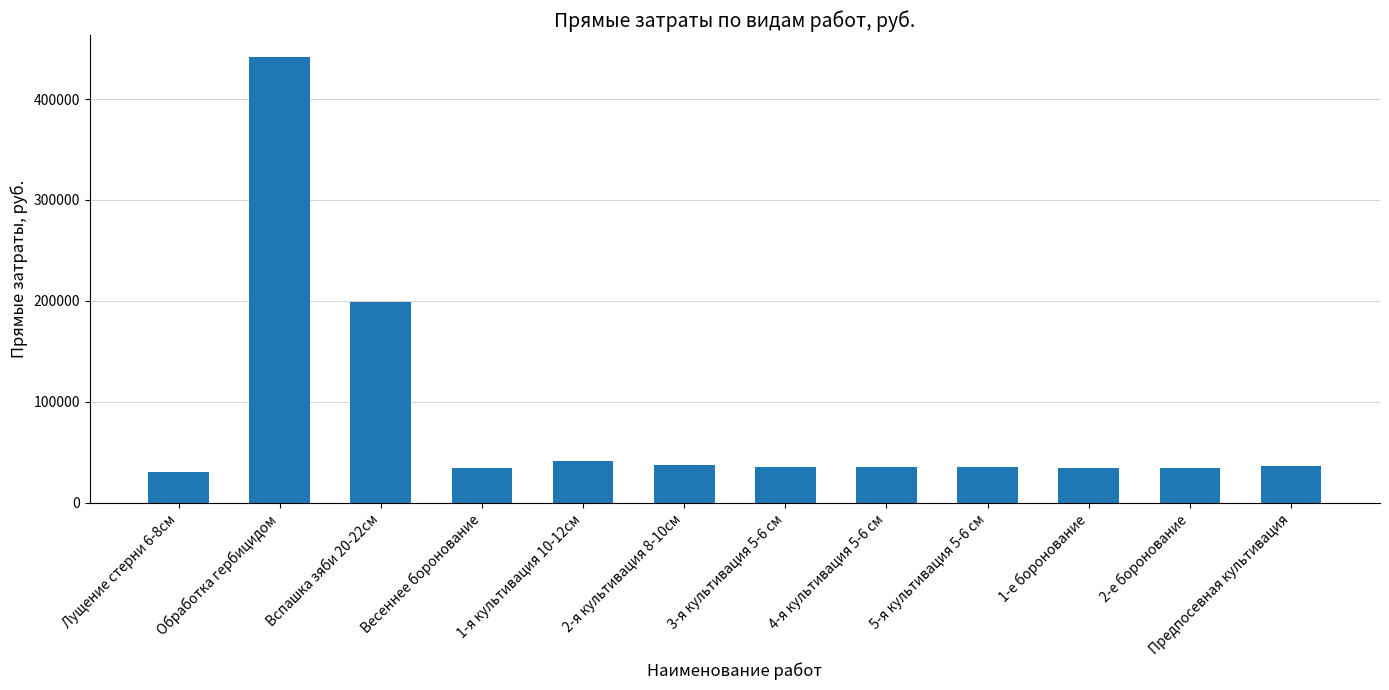

What is the label of the 3rd bar from the right?

1-е боронование